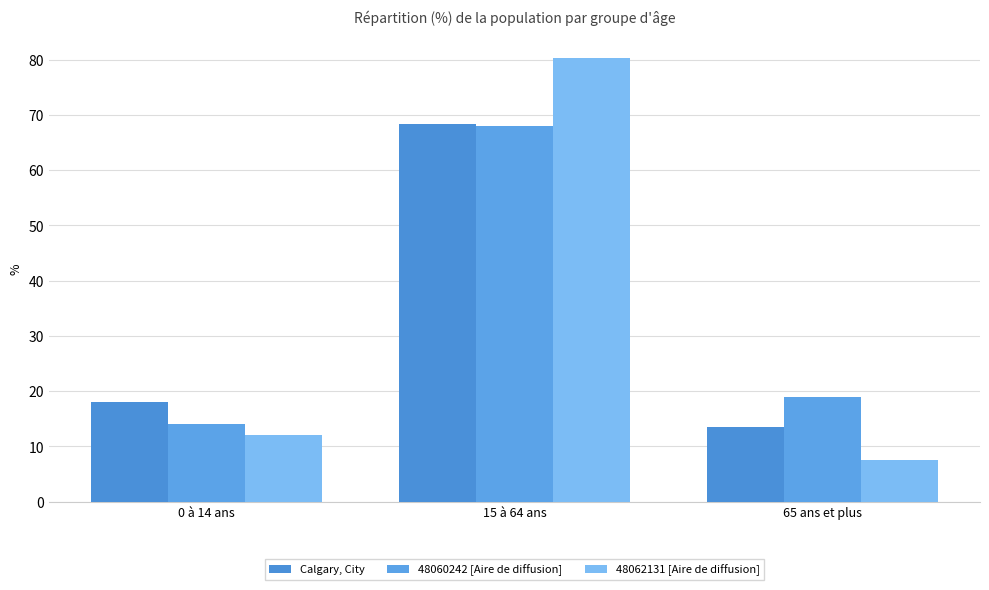

What is the sum of the Calgary, City values at 15 à 64 ans and 0 à 14 ans?

86.4